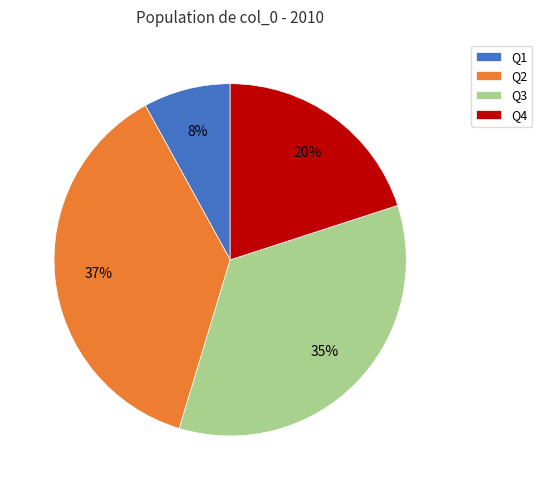

Combined, do Q4 and Q1 account for over 50%?

No